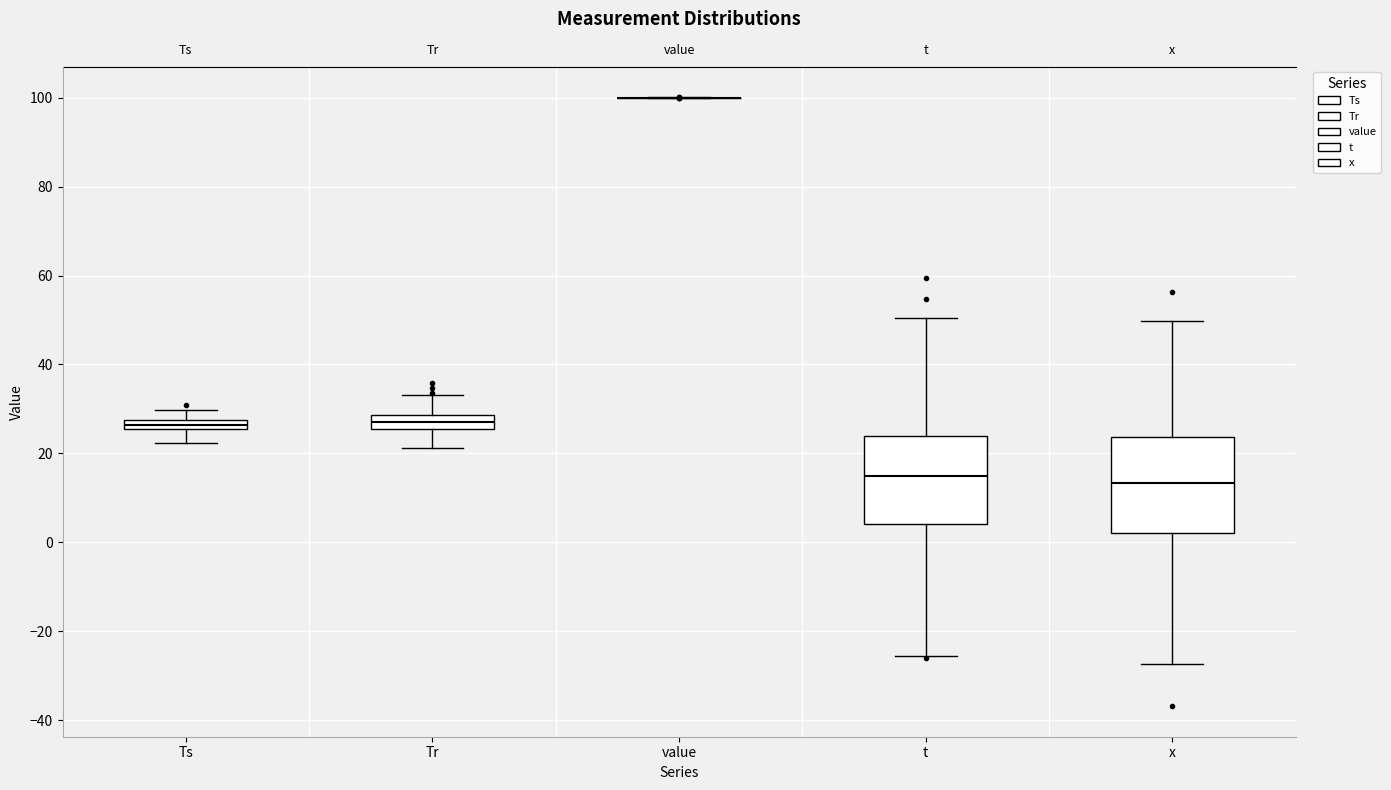

Where is the upper edge of the box for x on the y-axis? The values are not printed on the chart, so give them approximately, as read against the axis.

24